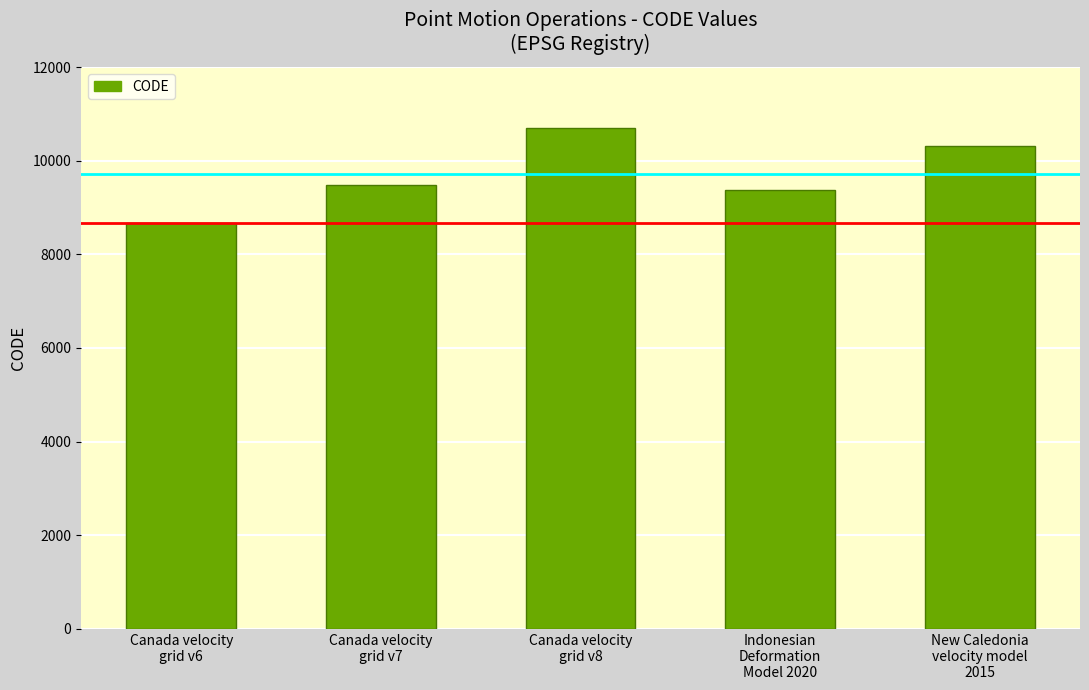

What is the value of the 3rd bar from the left?

10707